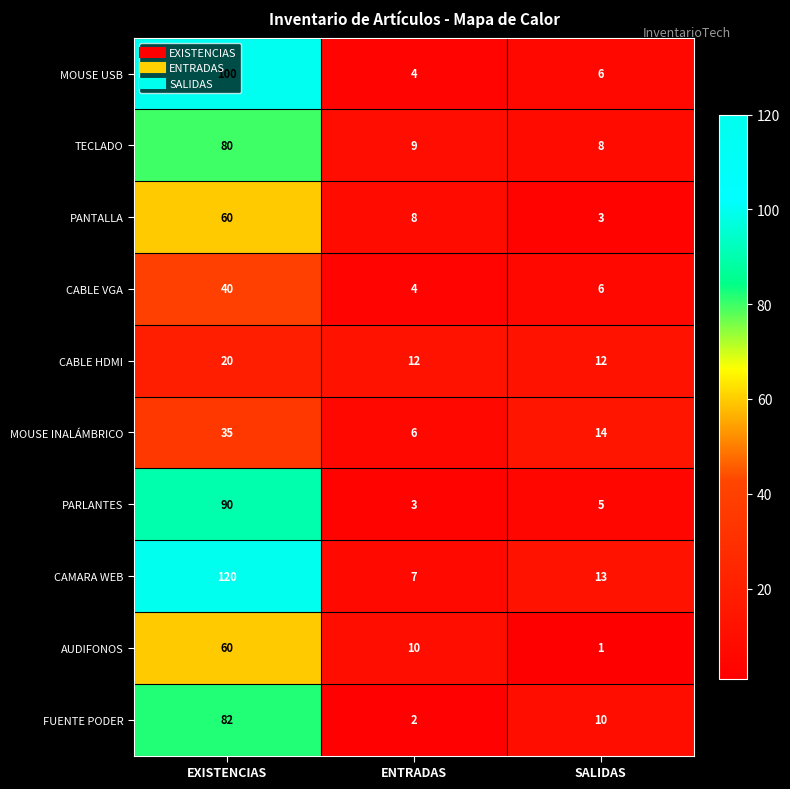

At which label is CAMARA WEB closest to 63?

SALIDAS